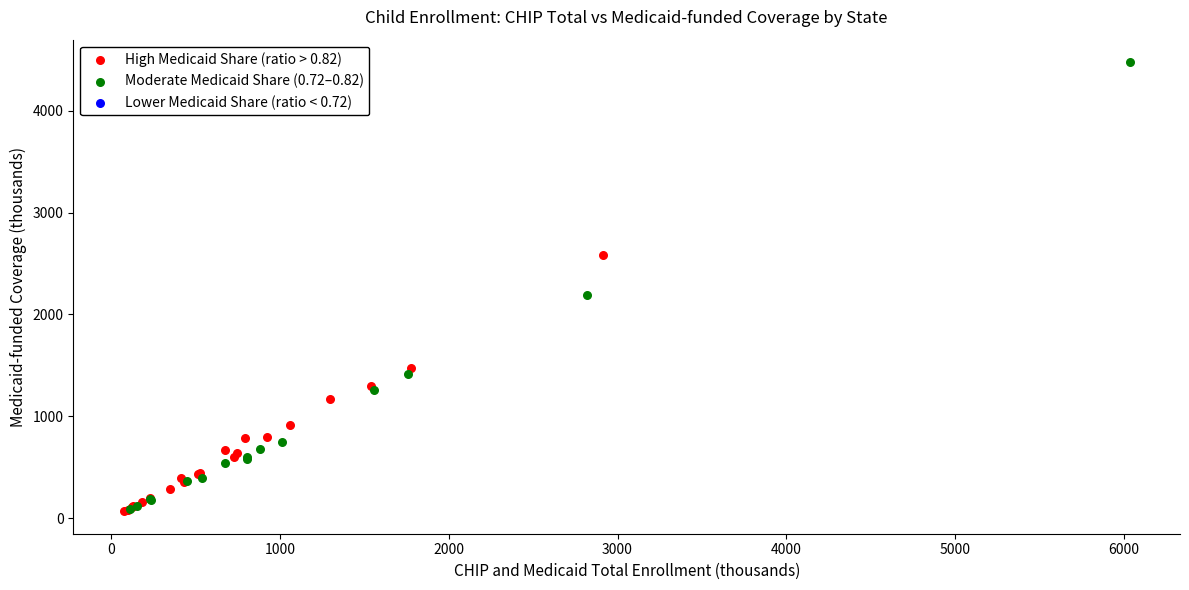

Which series has the widest spread of Y values?

Moderate Medicaid Share (0.72–0.82)